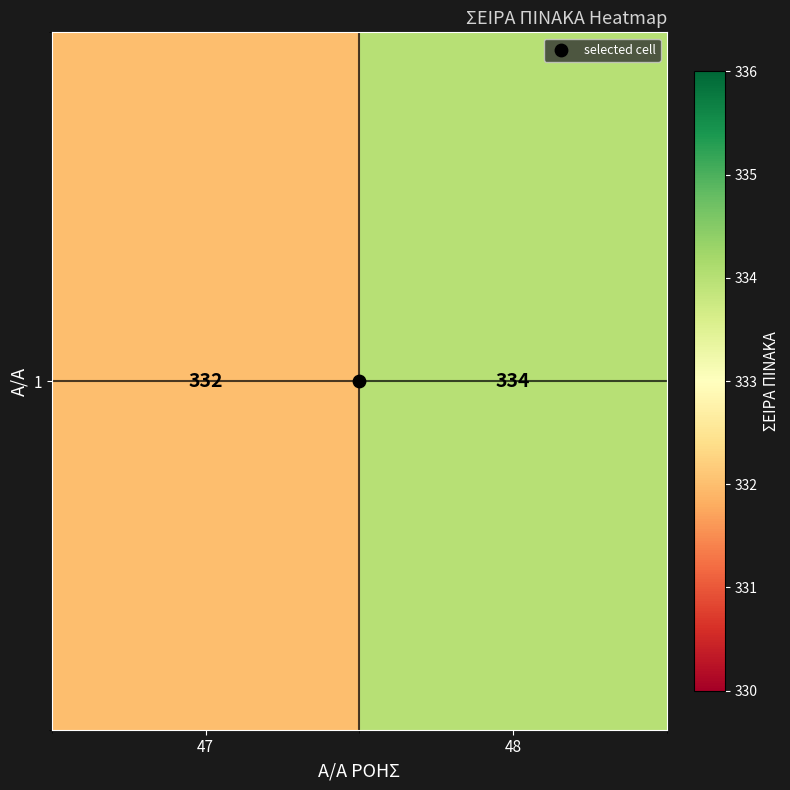

How many values are between 332 and 334?

2